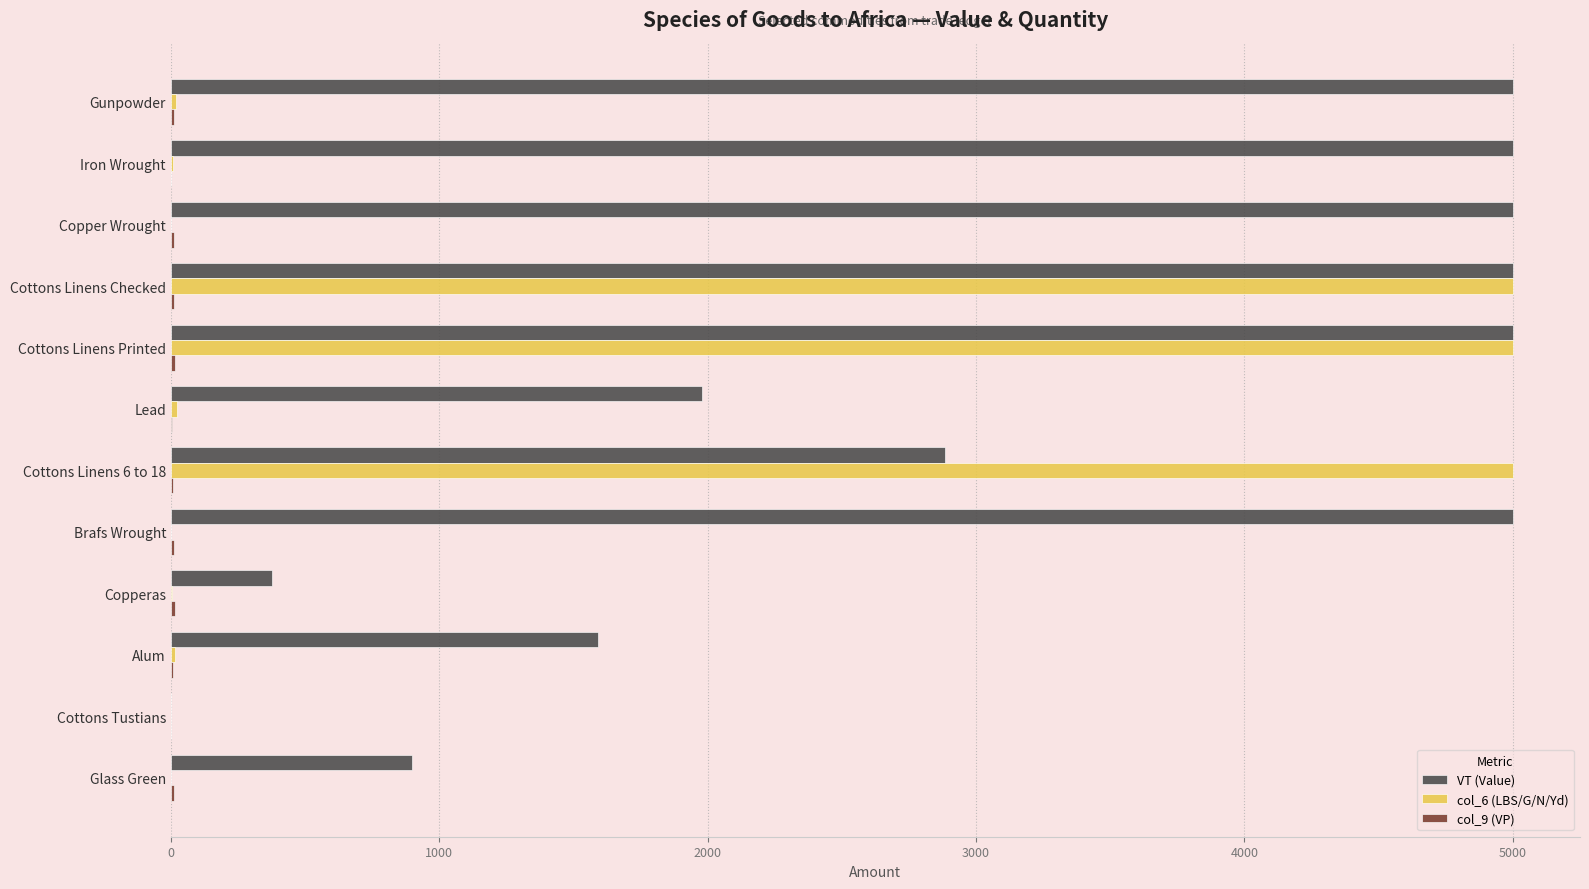

Which series has the largest total across all categories?

VT (Value)